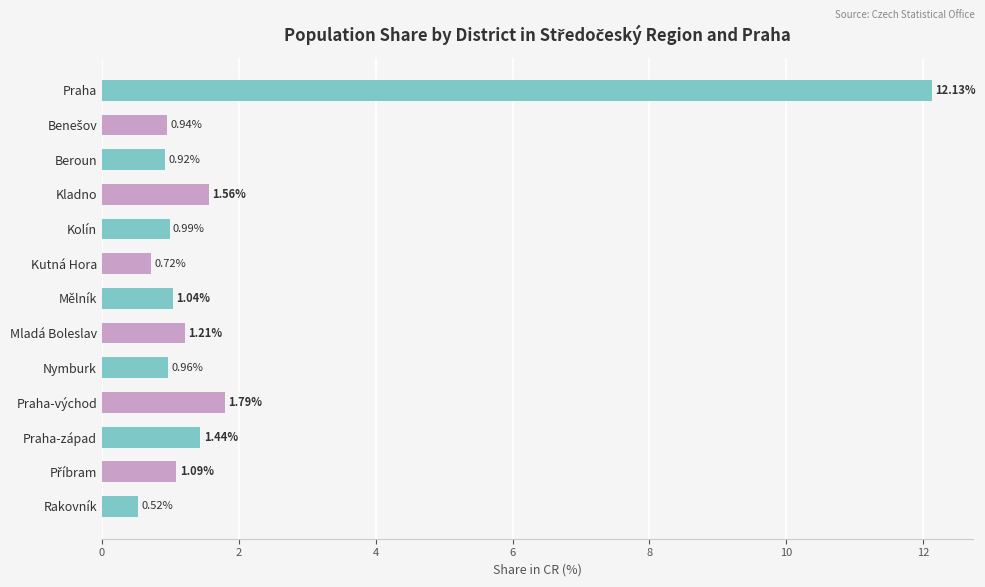

How many values exceed 1?

7